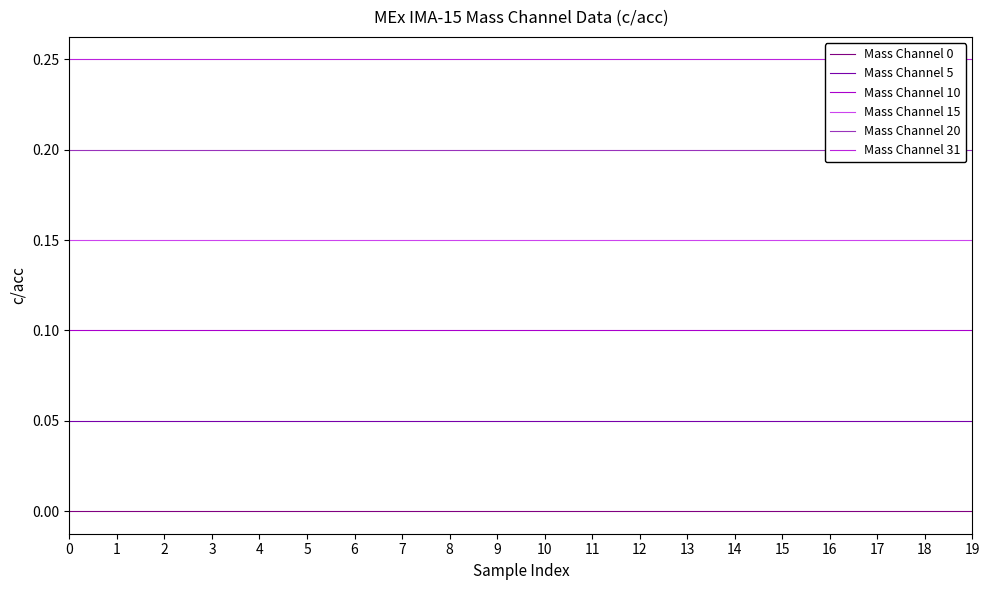

Which series has the largest total across all categories?

Mass Channel 31